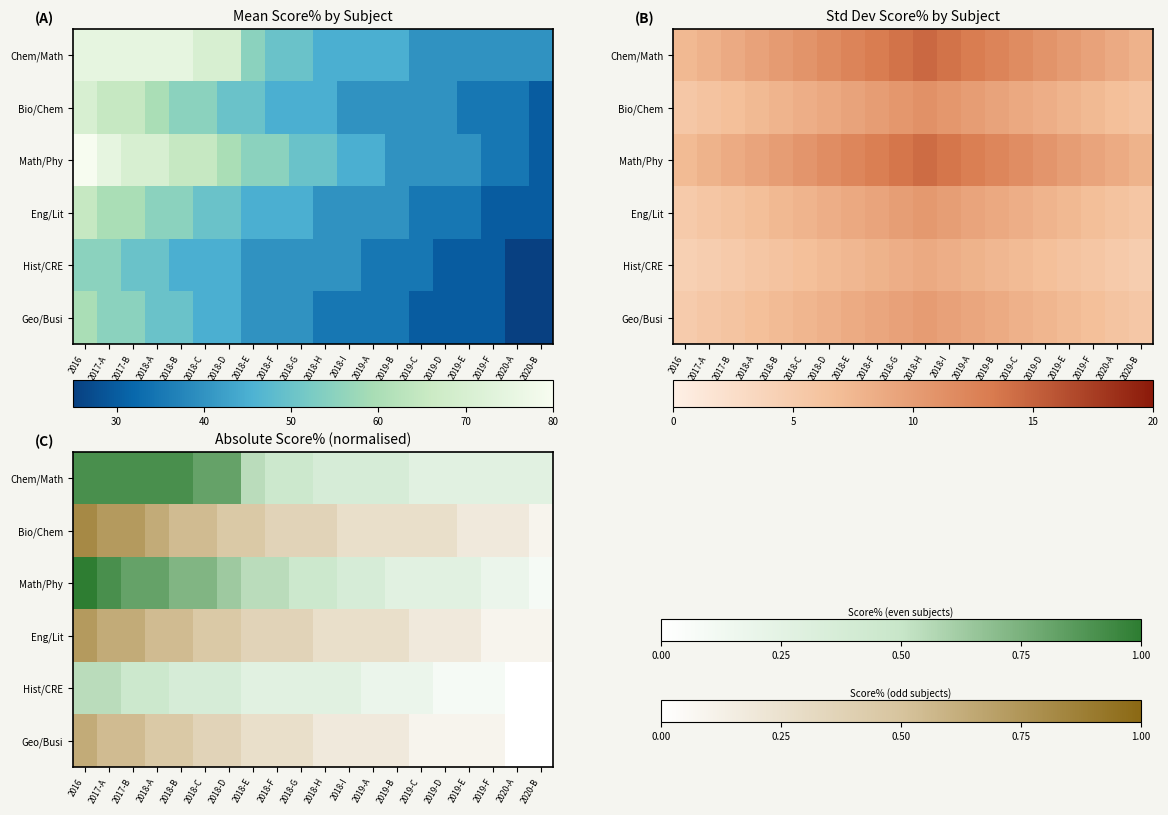

What is the approximate value of Math/Phy at 2018-F?

12.9